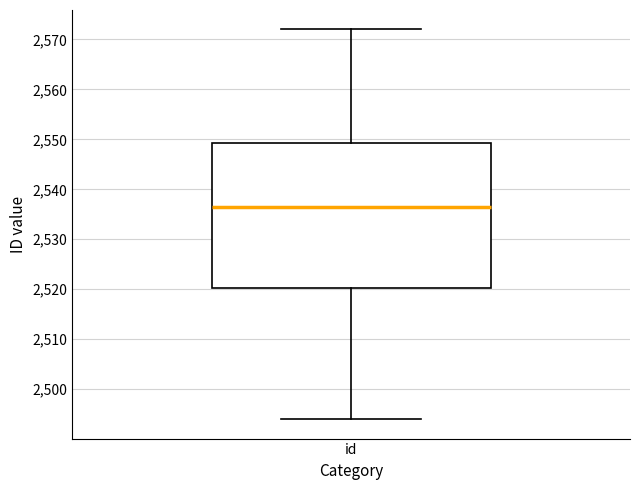

Read this box plot against the y-axis: the position of the median line, the range covered by the box, and the ends of both whiskers. The values are not printed on the chart, so give them approximately, as read against the axis.

median 2537, box 2520 to 2549, whiskers 2494 to 2572